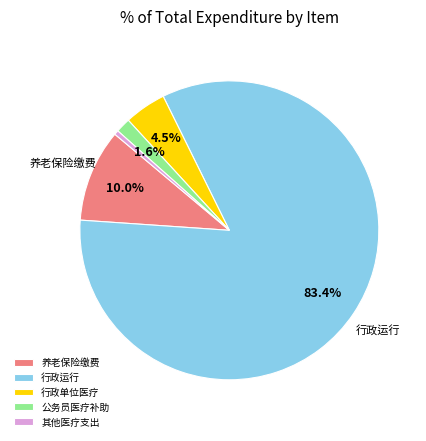

Which slice is the smallest?

其他医疗支出